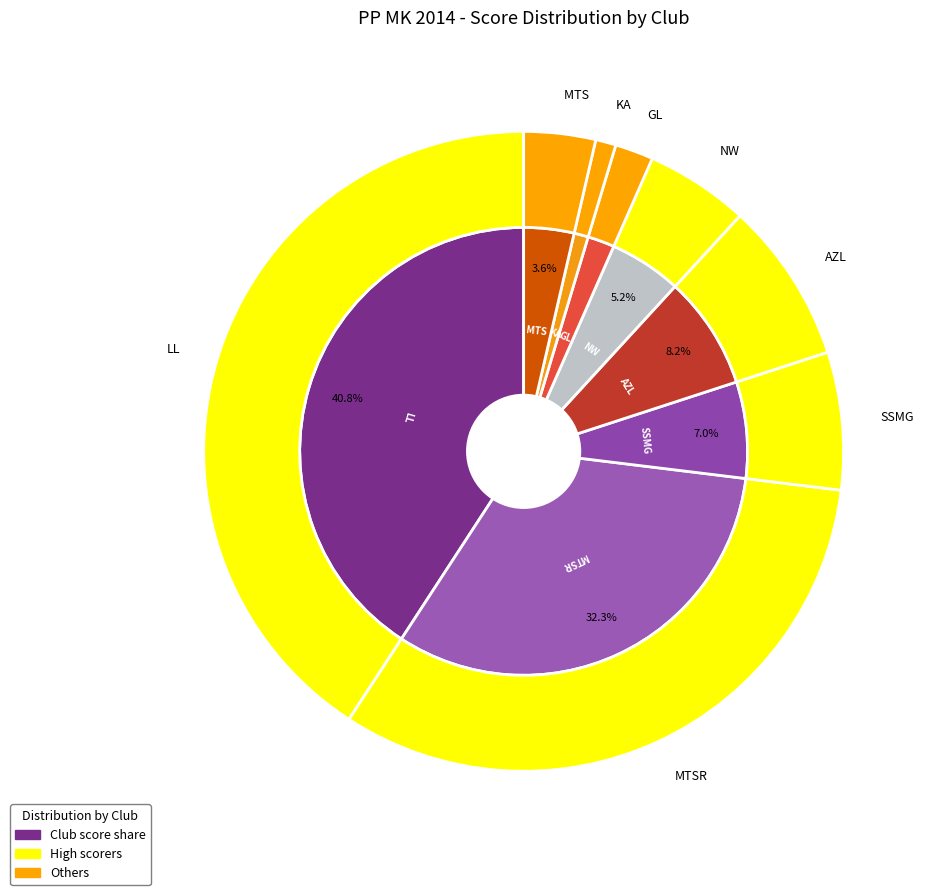

Does any single category account for the majority?

No